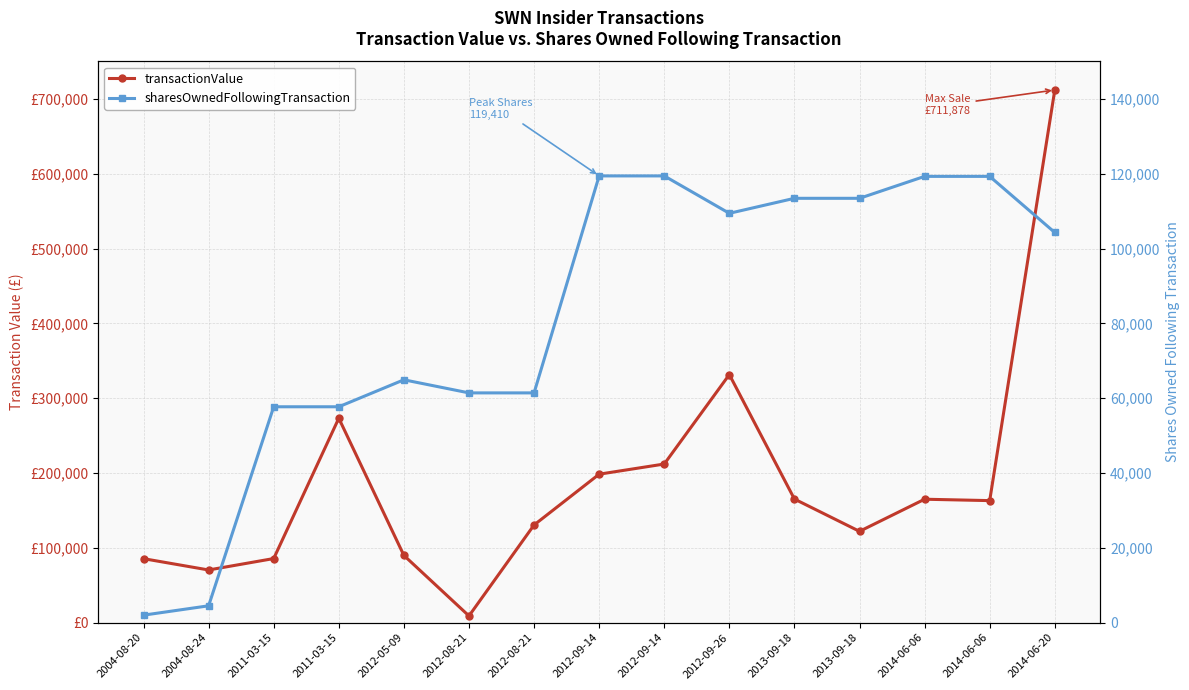

How many values in the sharesOwnedFollowingTransaction series are below 104284?

7